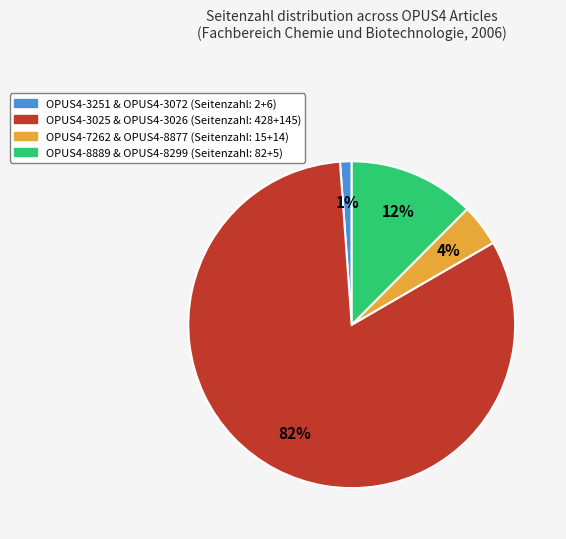

Is there a majority slice in this chart?

Yes